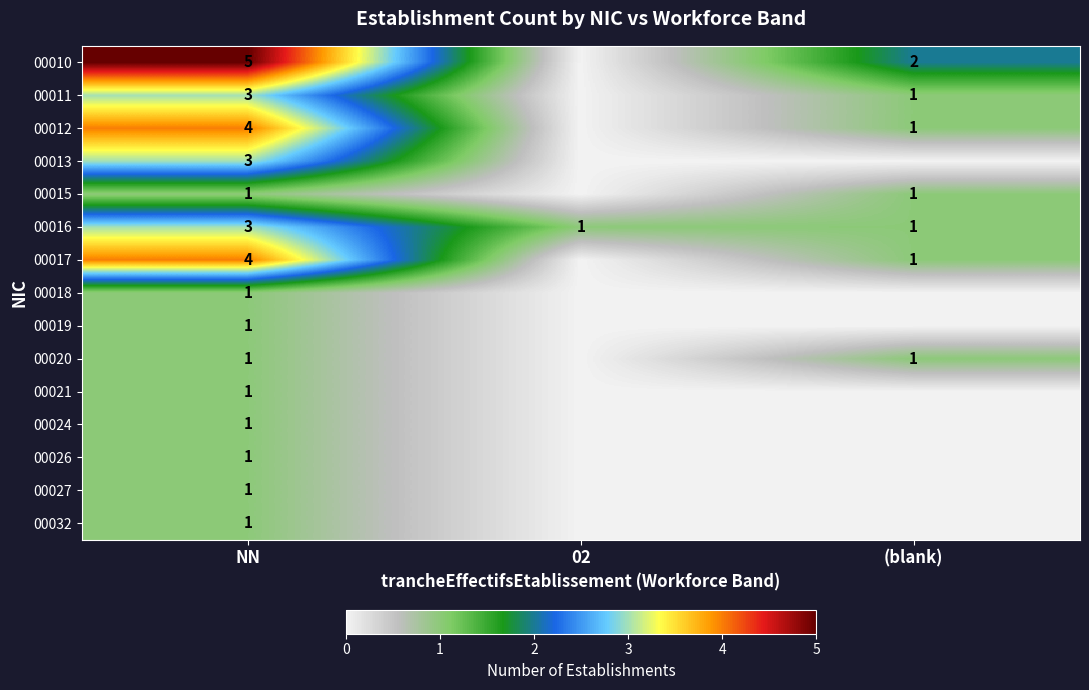

True or false: 00011 has a value of 3 at NN.

True